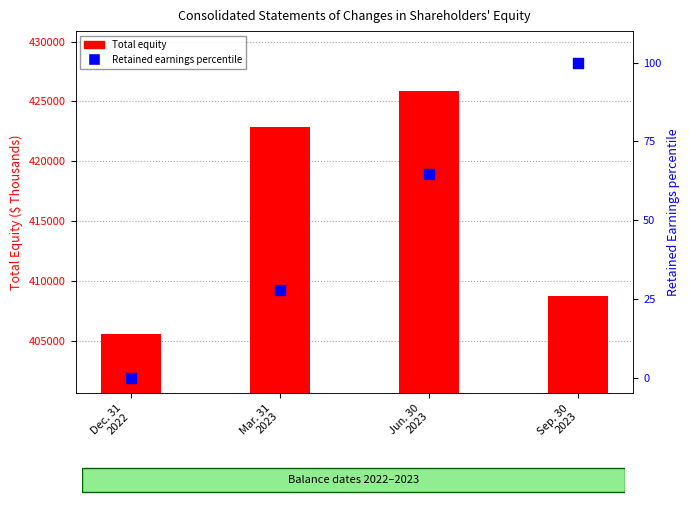

Is the value of Total equity at Mar. 31
2023 greater than the value of Retained earnings percentile at Jun. 30
2023?

Yes